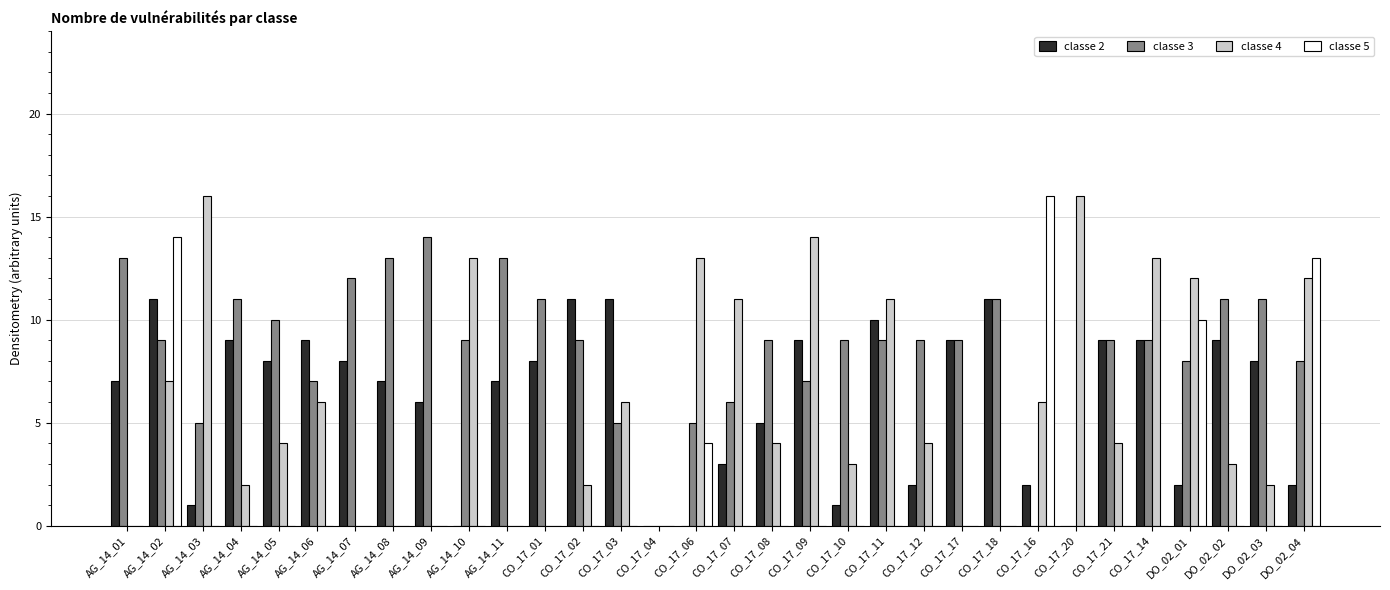

The value of classe 4 at AG_14_09 is 0. True or false?

True